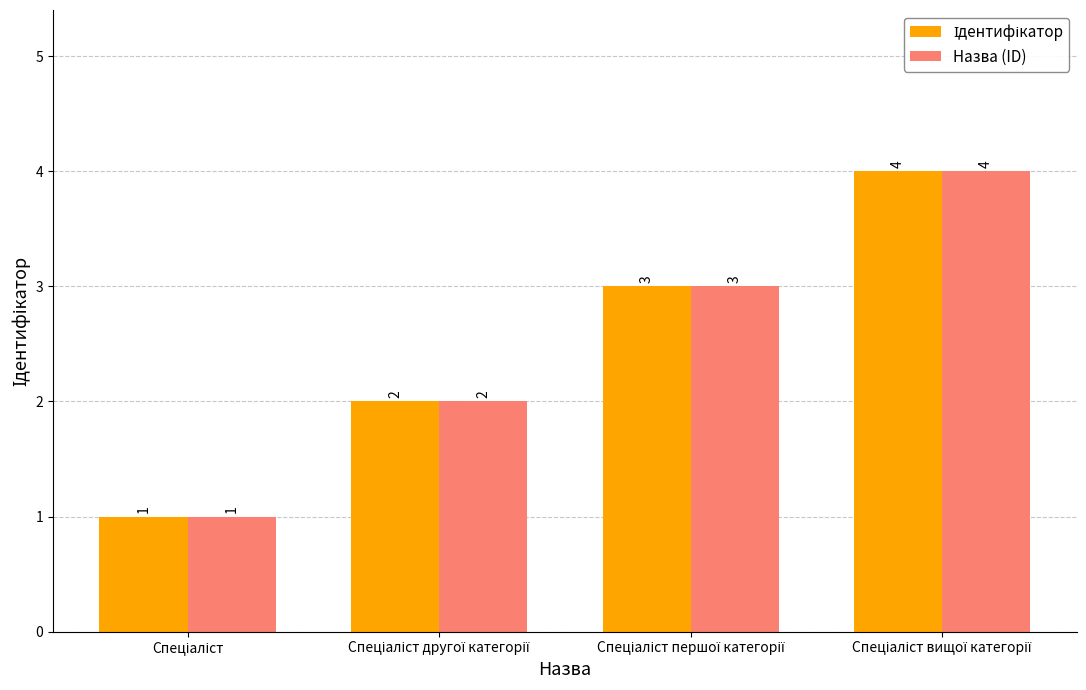

What is the minimum value shown in the chart?

1